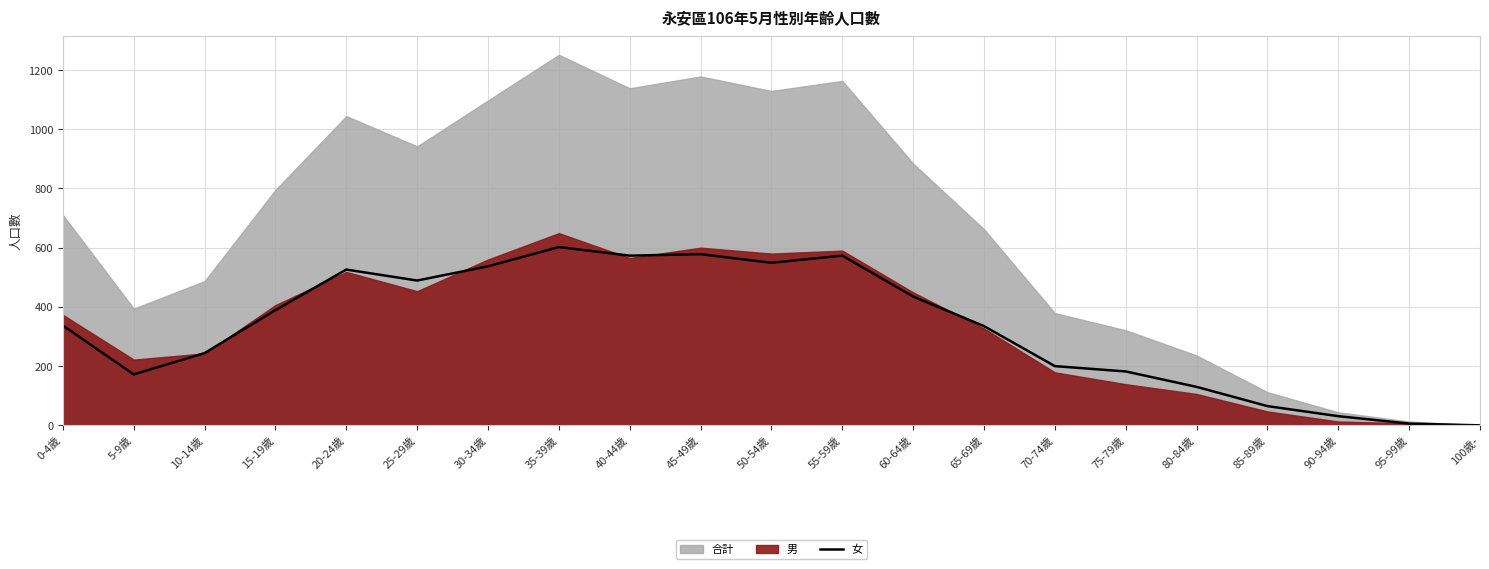

The value of 女 at 55-59歲 is 342. True or false?

False